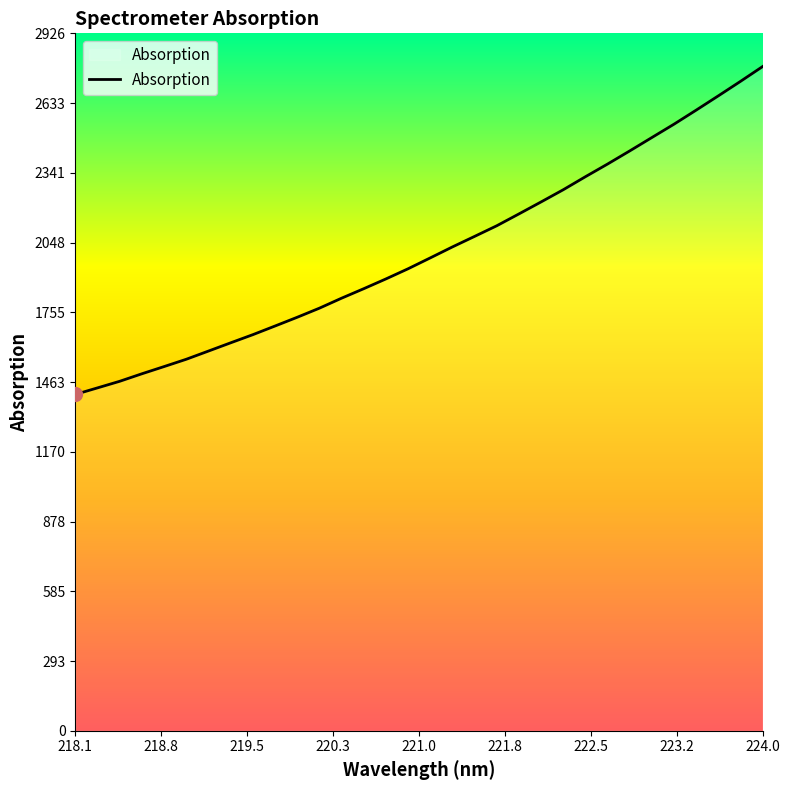

What is the difference between the maximum and minimum values?

1375.5